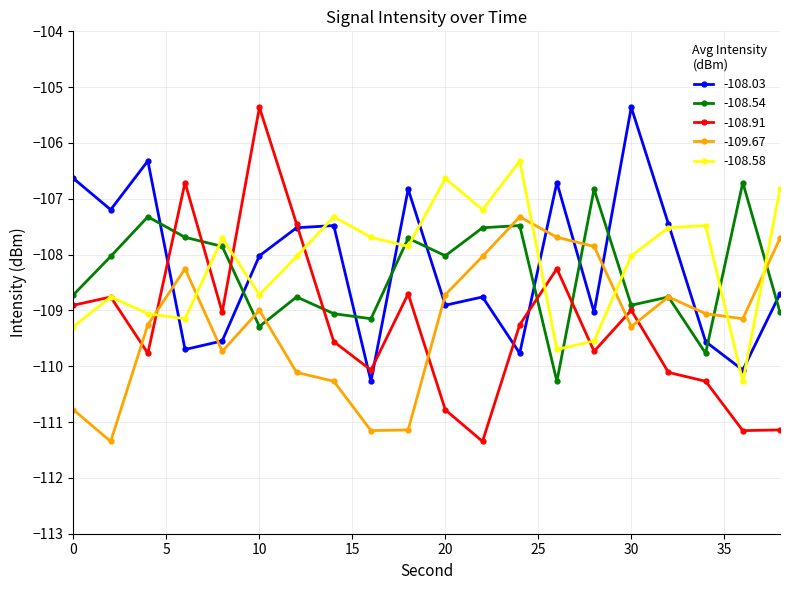

True or false: -108.58 has more than 1 interior local peaks.

True